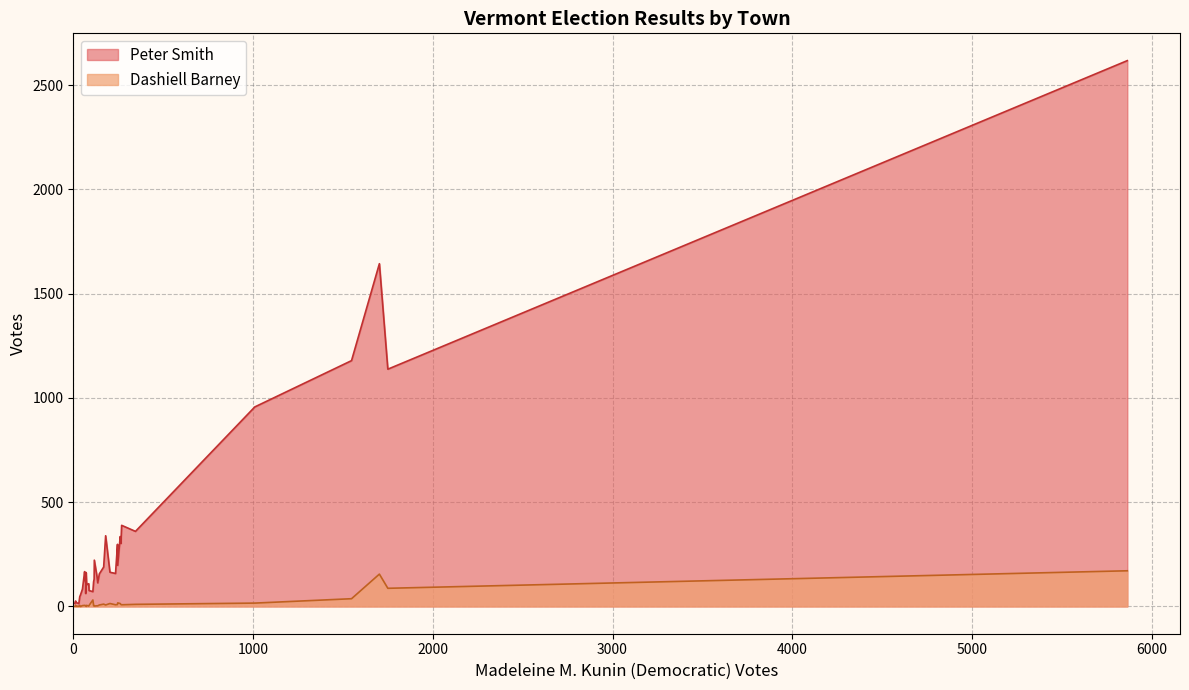

What is the label of the 1st point from the left?

Addison